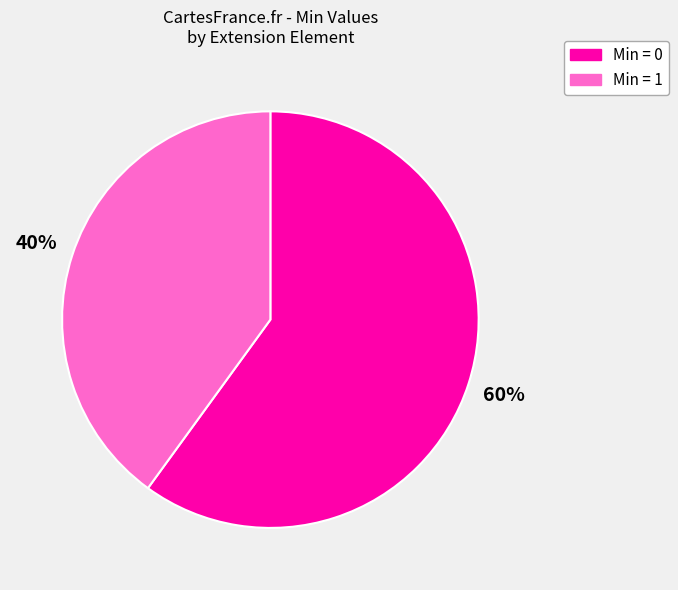

Is there any slice that represents more than half of the pie?

Yes